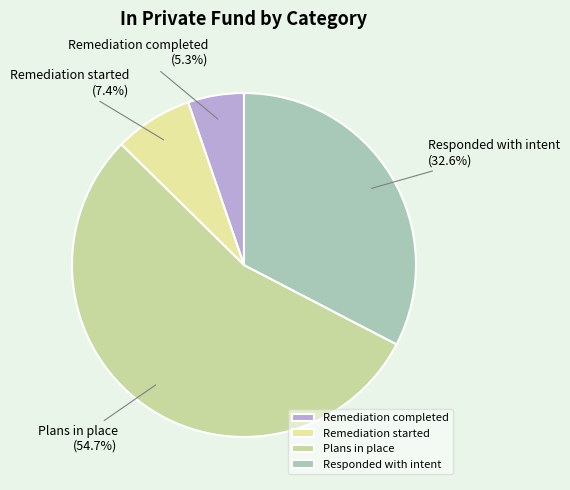

Is there any slice that represents more than half of the pie?

Yes